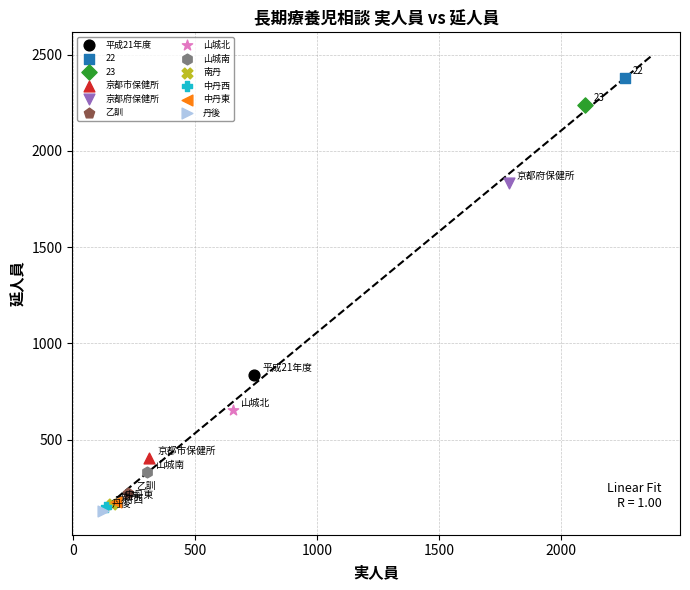

Which series reaches the minimum Y coordinate?

丹後